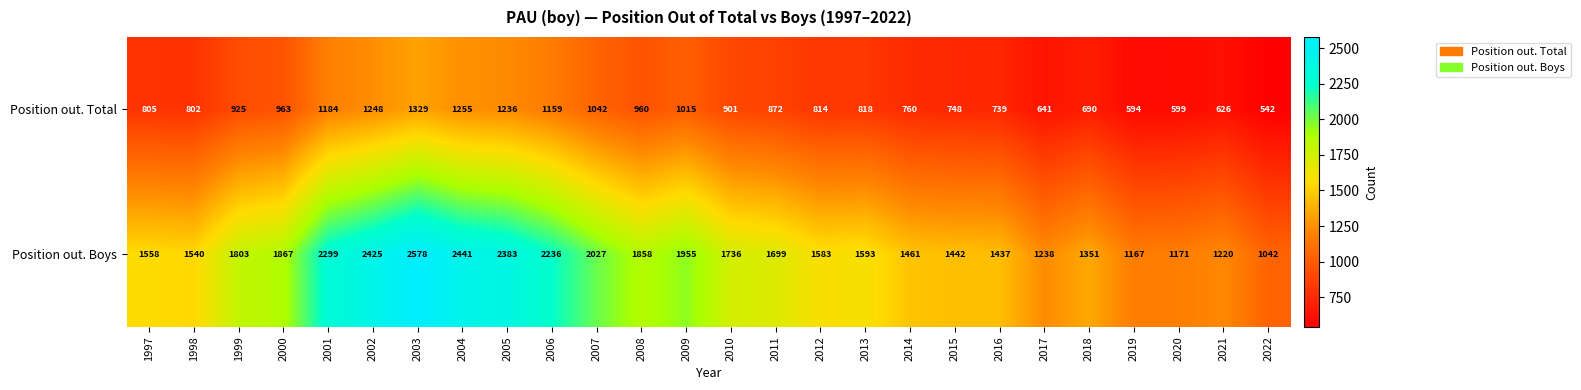

Which category has the highest value across all series?

2003